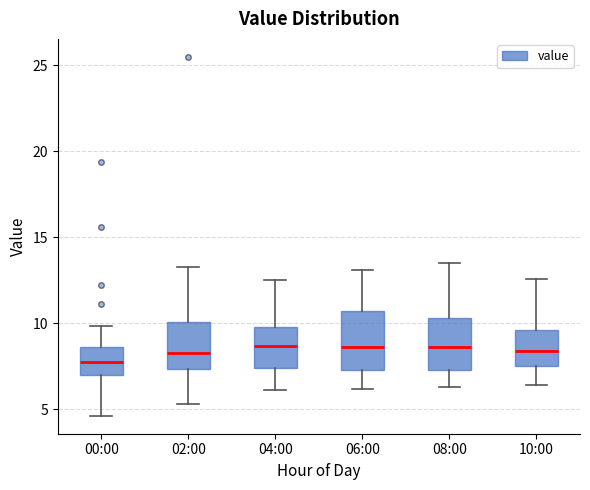

Where does the median line of the box for 08:00 sit on the y-axis? The values are not printed on the chart, so give them approximately, as read against the axis.

8.5